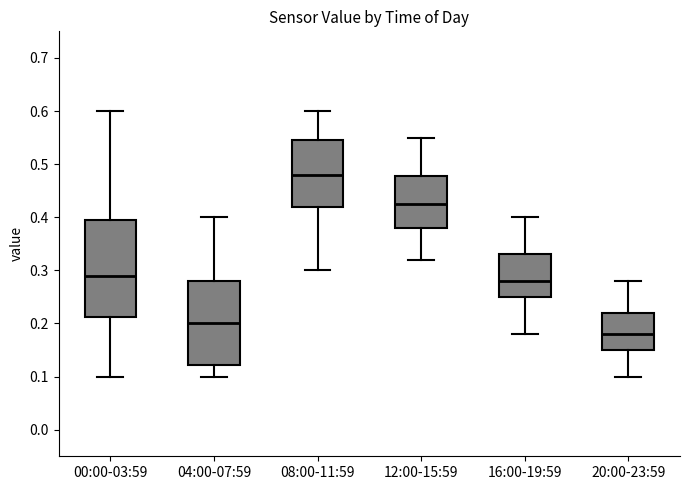

Comparing the boxes themselves (not the whiskers), which one is the tallest?

00:00-03:59